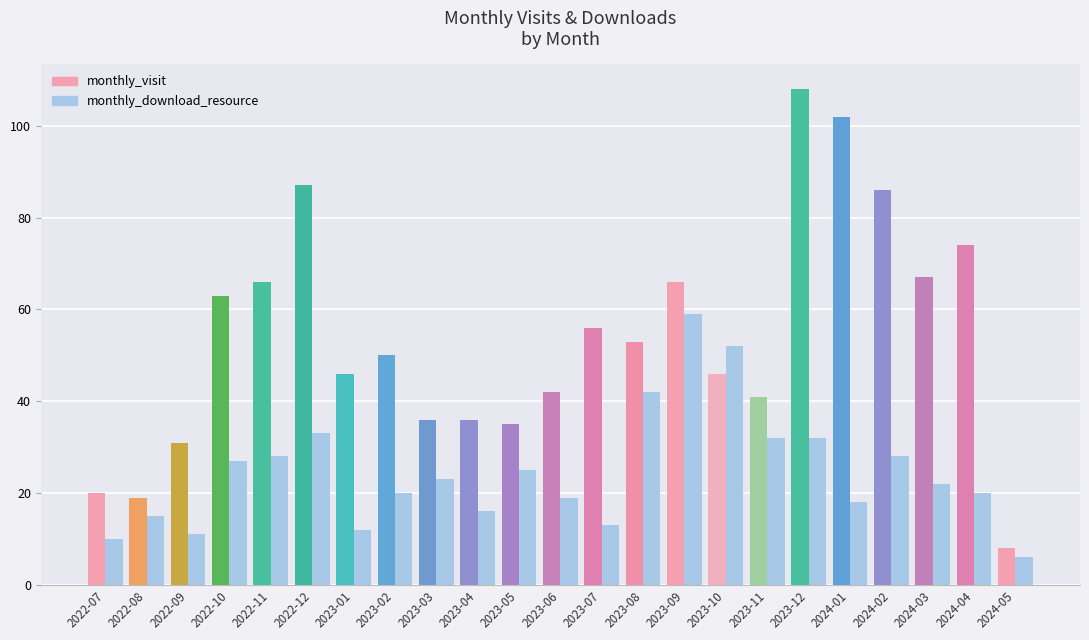

What is the greatest value displayed?

59